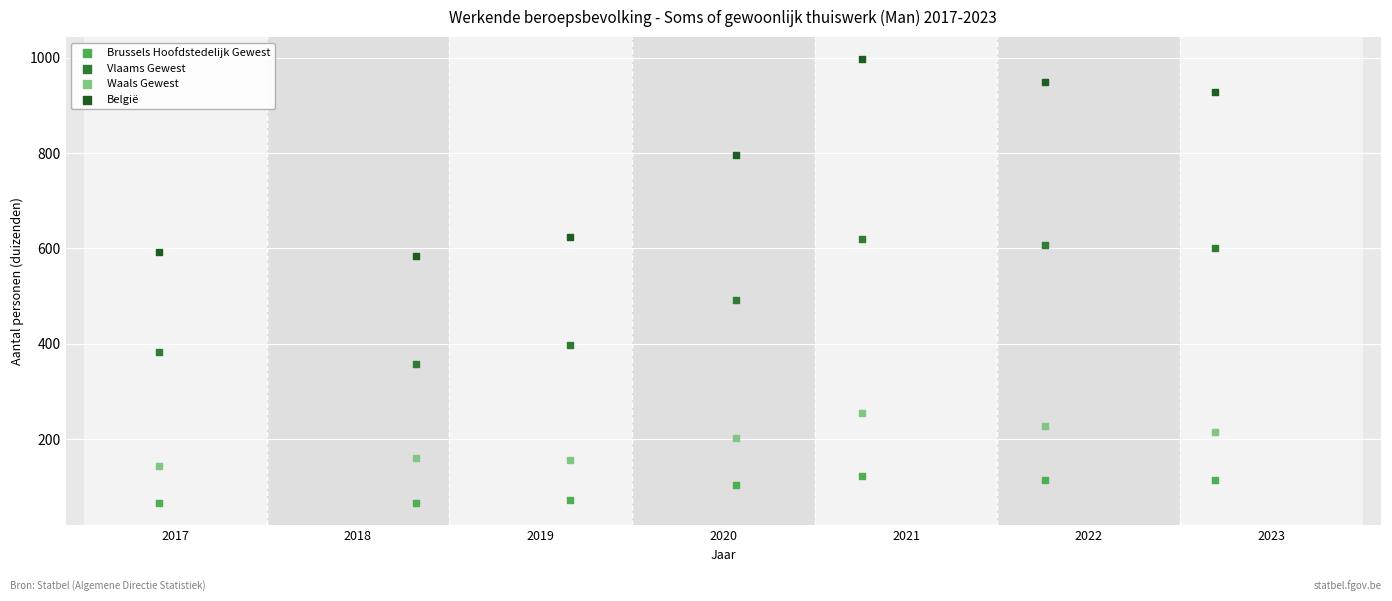

What are all the series names shown in the legend?

Brussels Hoofdstedelijk Gewest, Vlaams Gewest, Waals Gewest, België